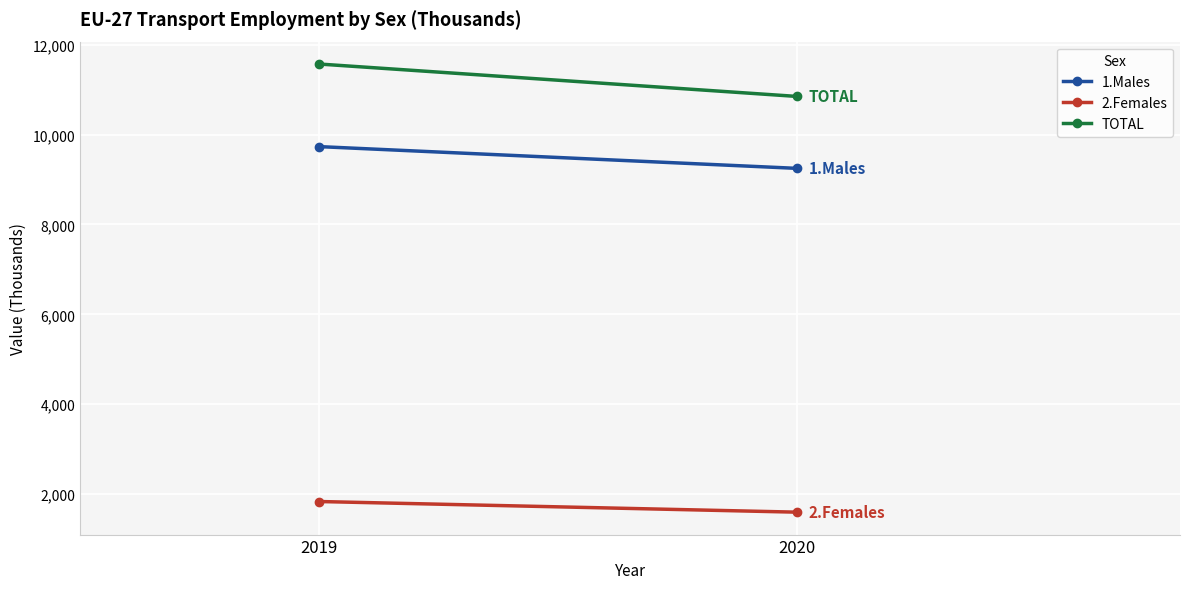

What is the total value across all series at 2020?

21695.7